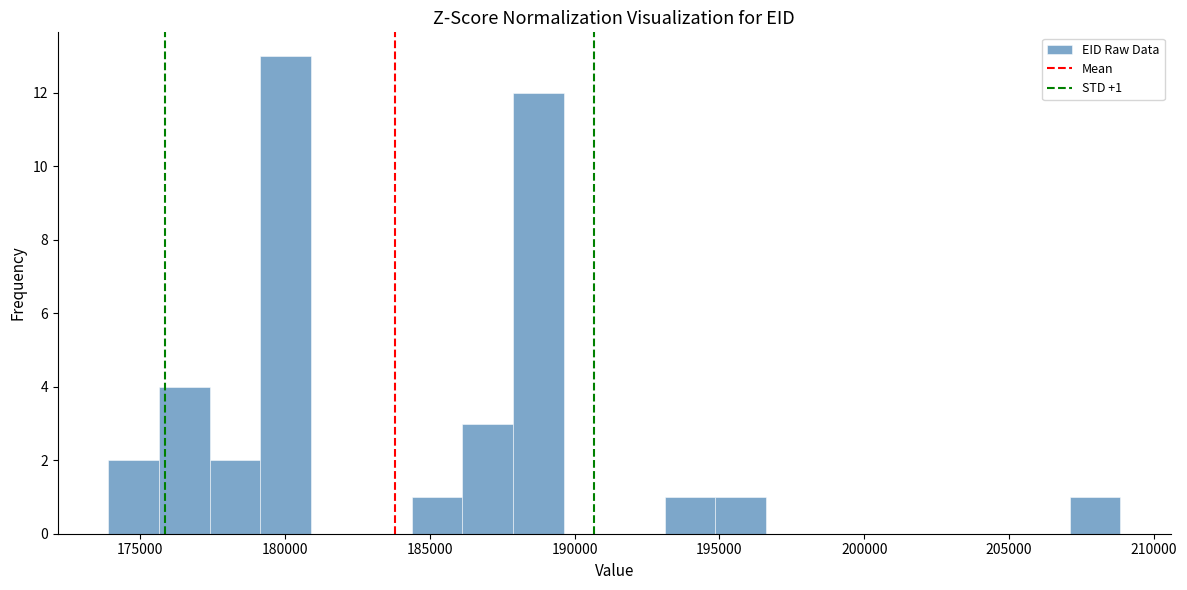

Read against the x-axis, roughly where is the centre of the tallest bar?

180000